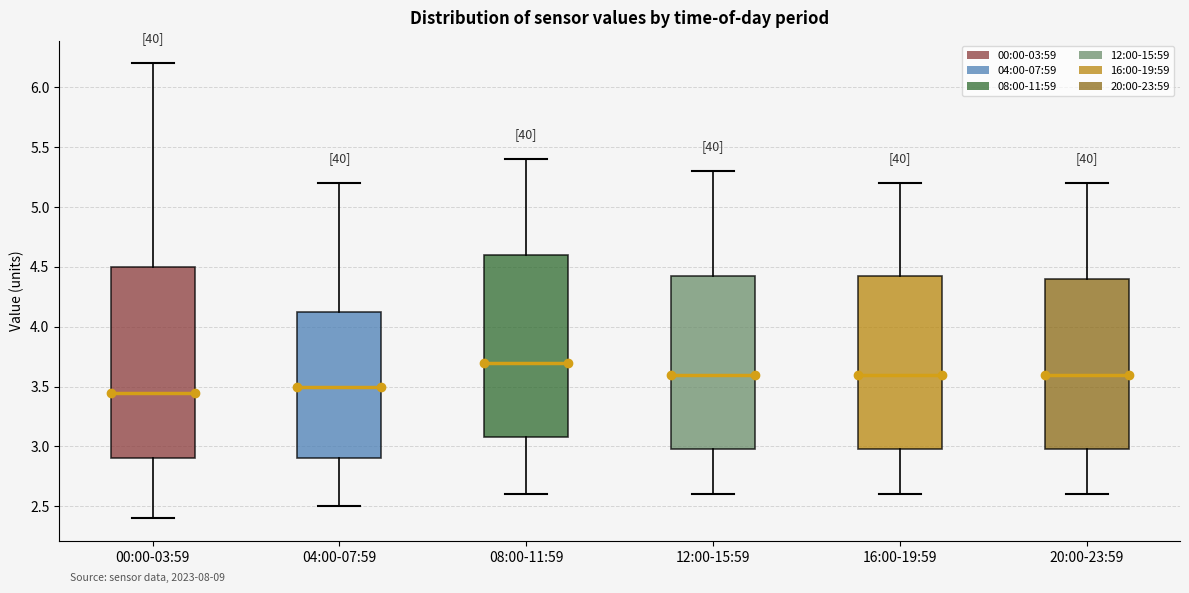

Where is the upper edge of the box for 16:00-19:59 on the y-axis? The values are not printed on the chart, so give them approximately, as read against the axis.

4.45